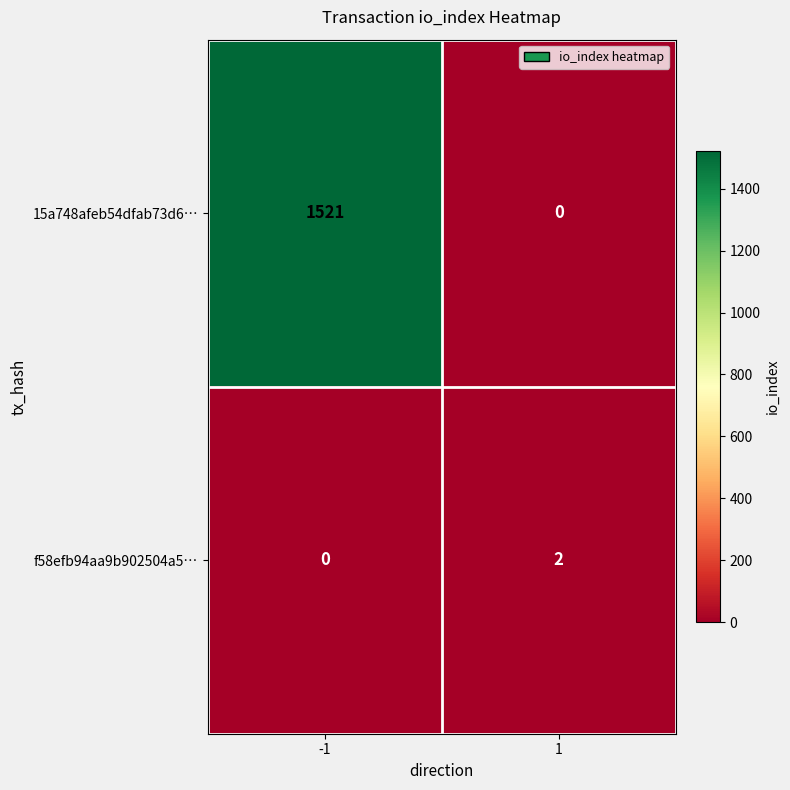

What is the greatest value displayed?

1521